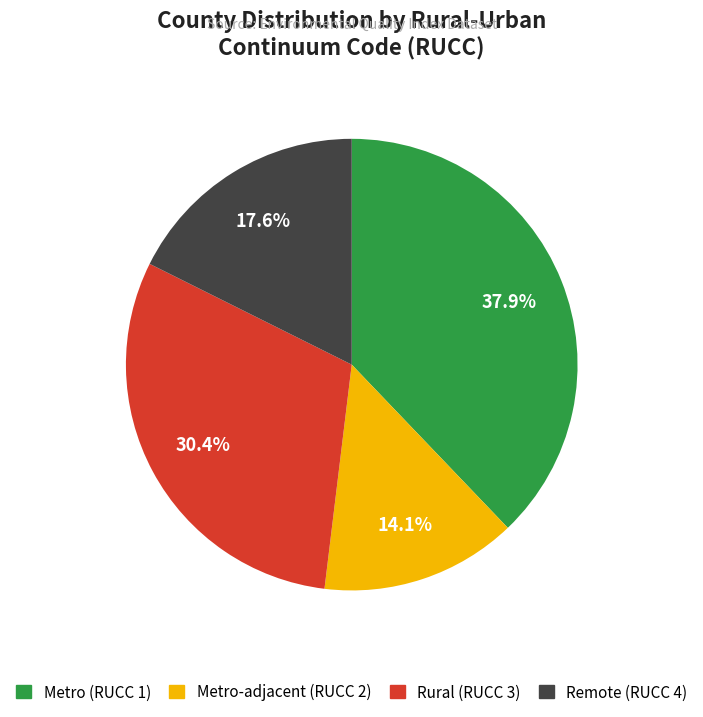

Between Metro-adjacent (RUCC 2) and Remote (RUCC 4), which is larger?

Remote (RUCC 4)